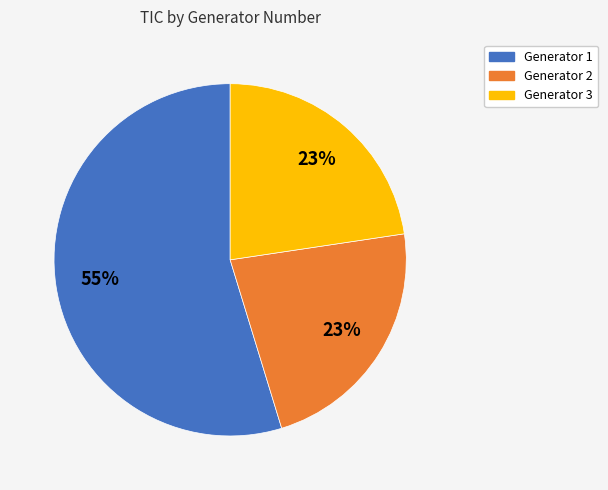

What percentage is the Generator 3 slice, to the nearest percent?

23%